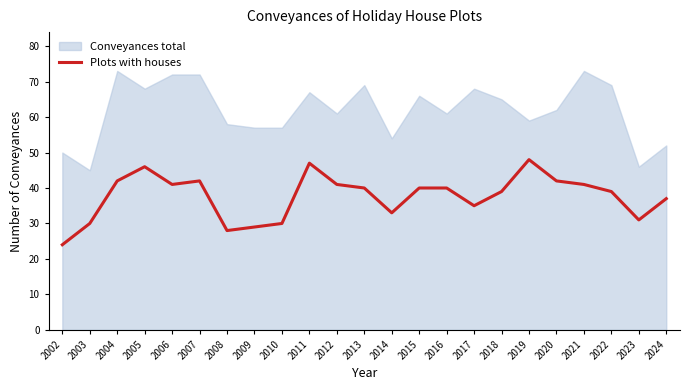

Reading left to right, list all the values displayed in this chart.

24	30	42	46	41	42	28	29	30	47	41	40	33	40	40	35	39	48	42	41	39	31	37